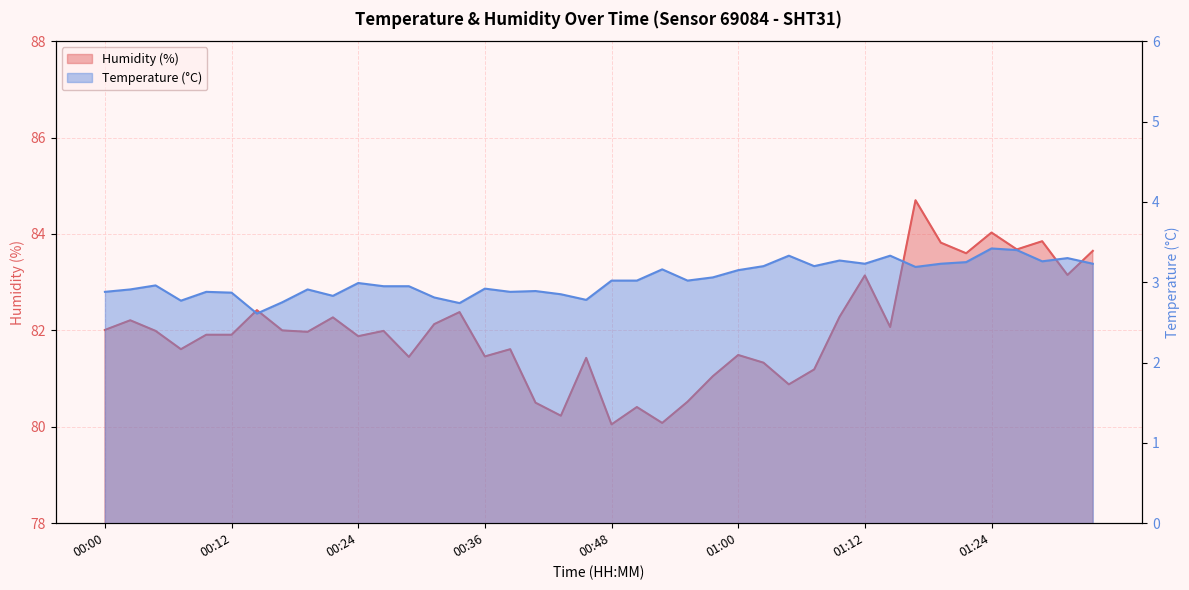

At which label is Temperature (°C) closest to 3?

00:24